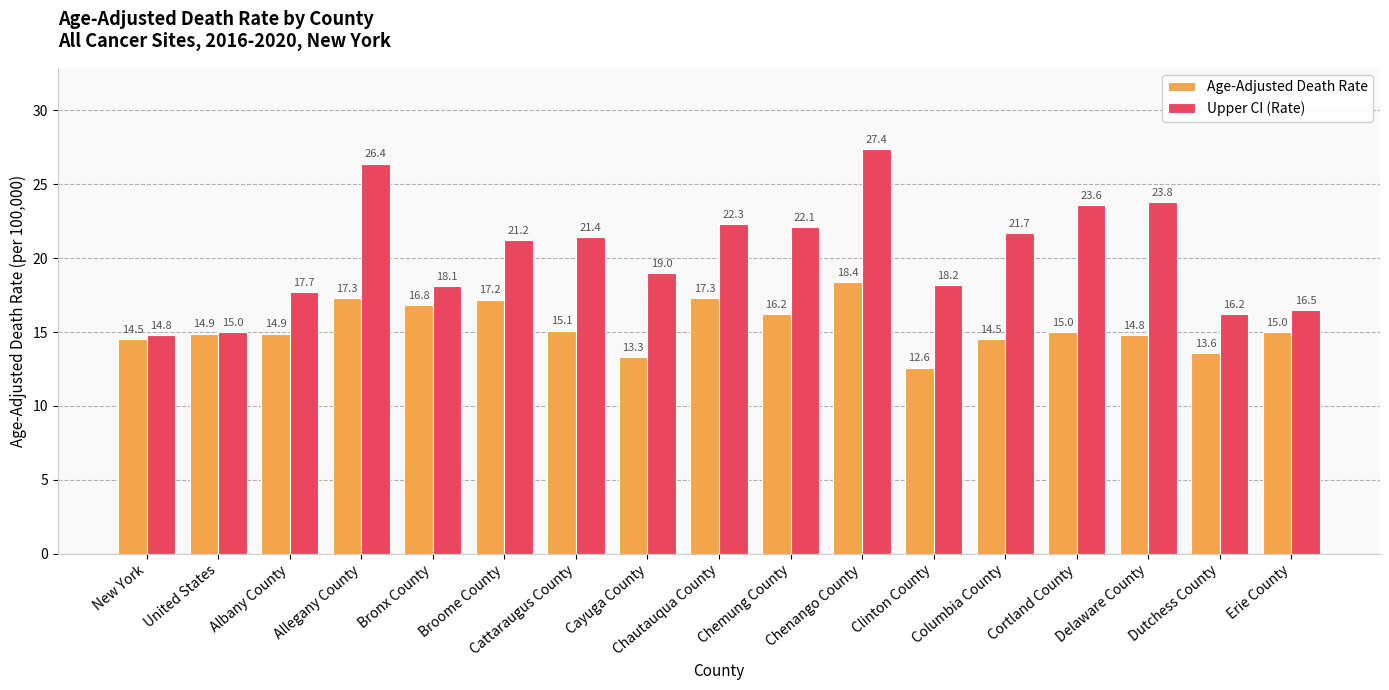

Which series changed the most between Albany County and Delaware County?

Upper CI (Rate)